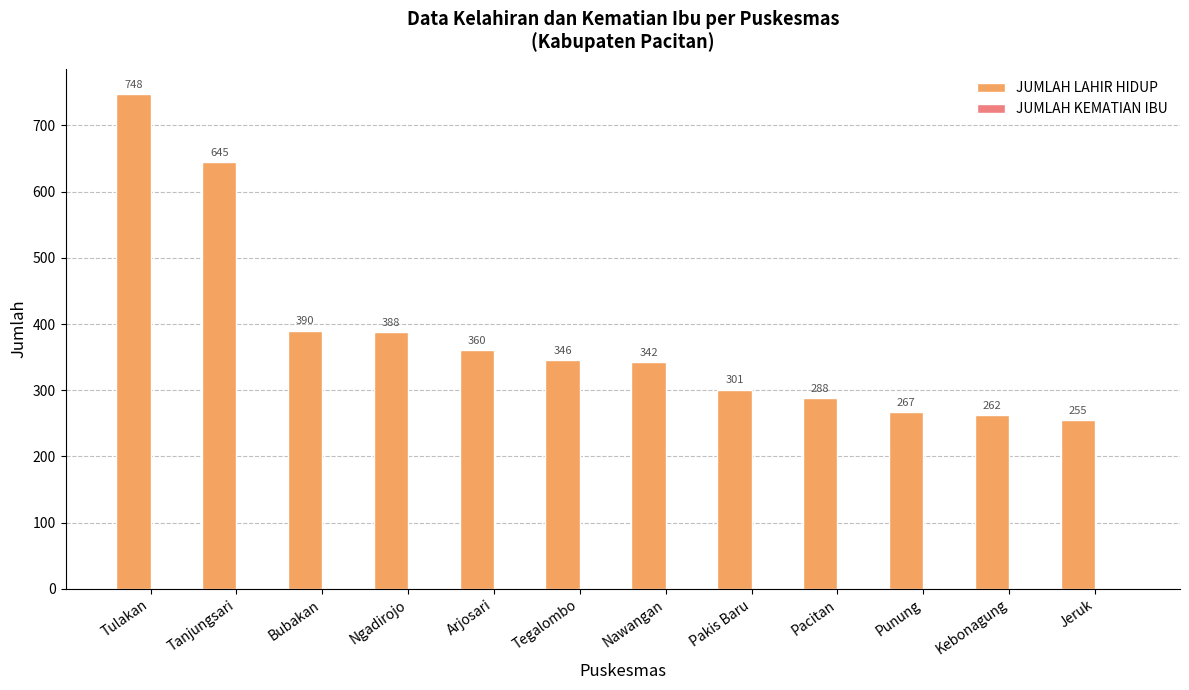

What is the label of the 1st bar from the left?

Tulakan